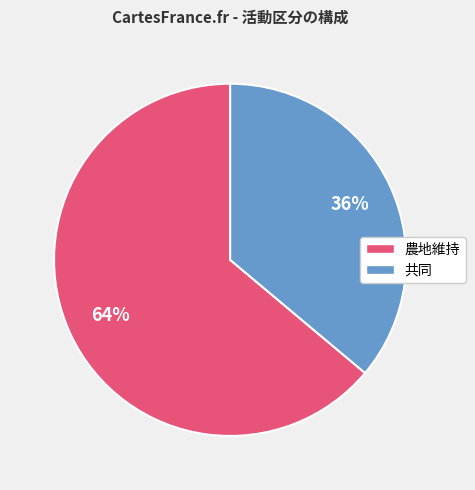

Is the sum of 共同 and 農地維持 greater than half?

Yes